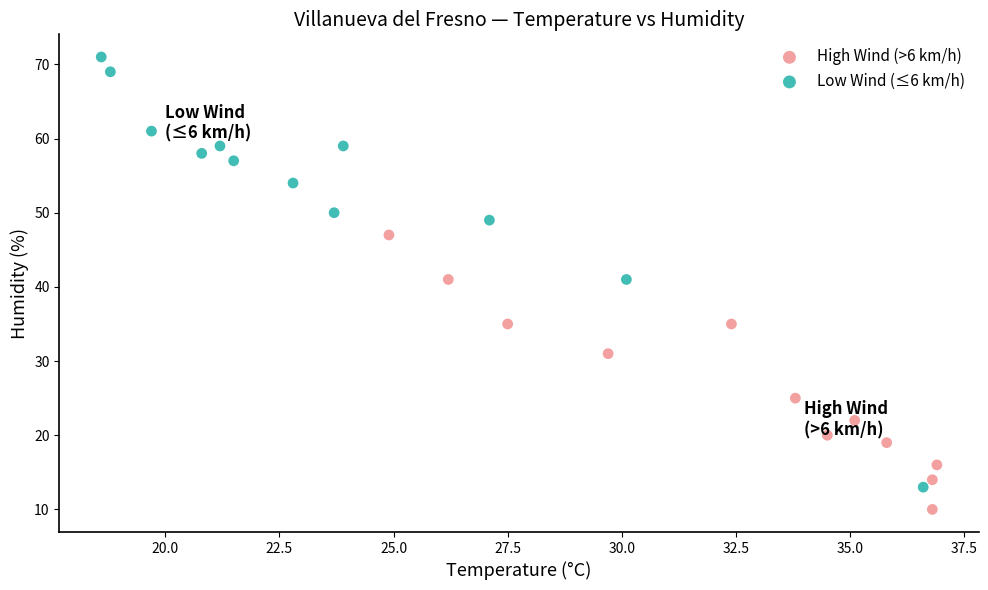

Which series contains the highest Y value?

Low Wind (≤6 km/h)